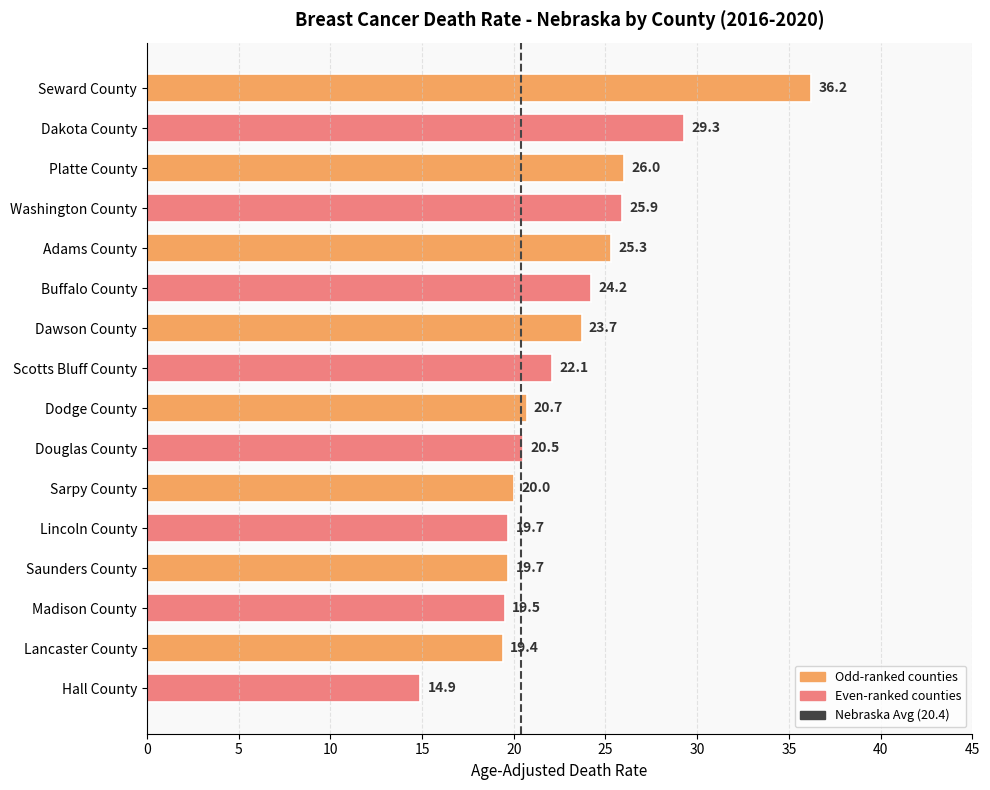

What is the value of the 3rd bar from the top?

26.0